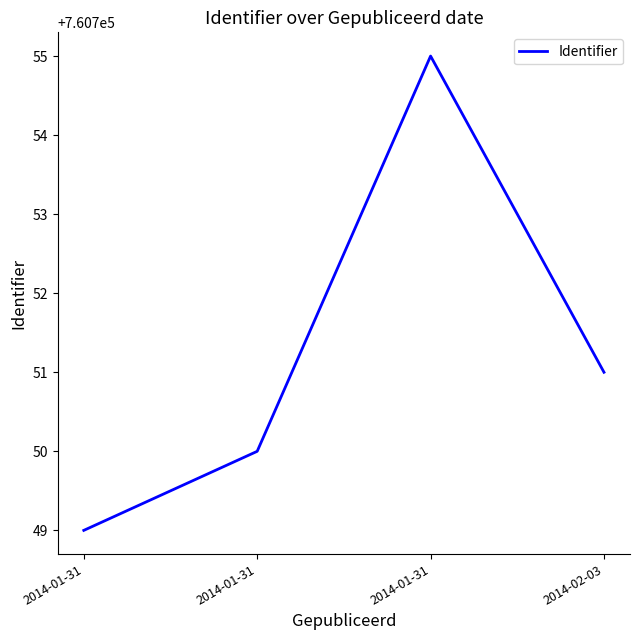

At which label is the value closest to 760752?

2014-02-03